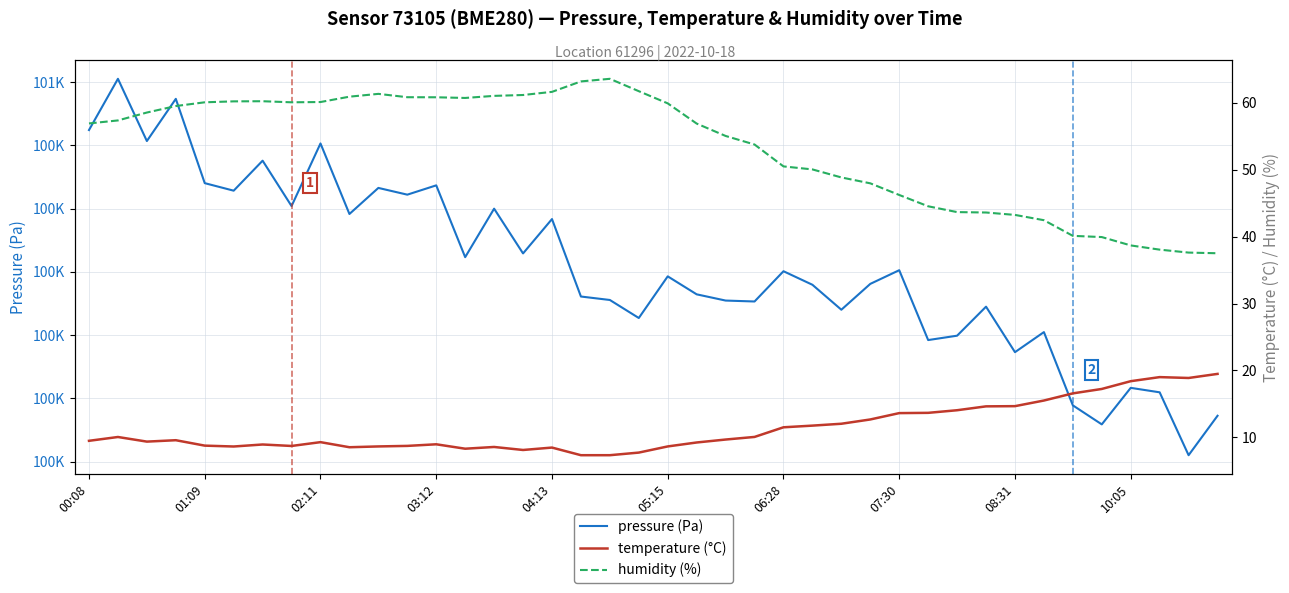

What is the total value across all series at 22?

100719.5